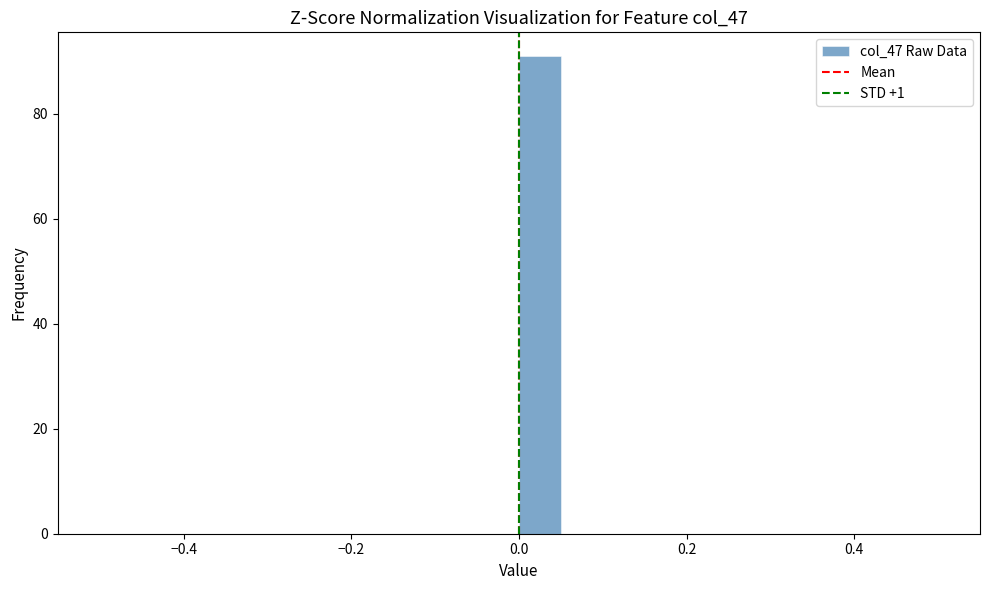

Around what value on the x-axis is the tallest bar? Give the approximate position of its centre, as read against the axis.

0.02